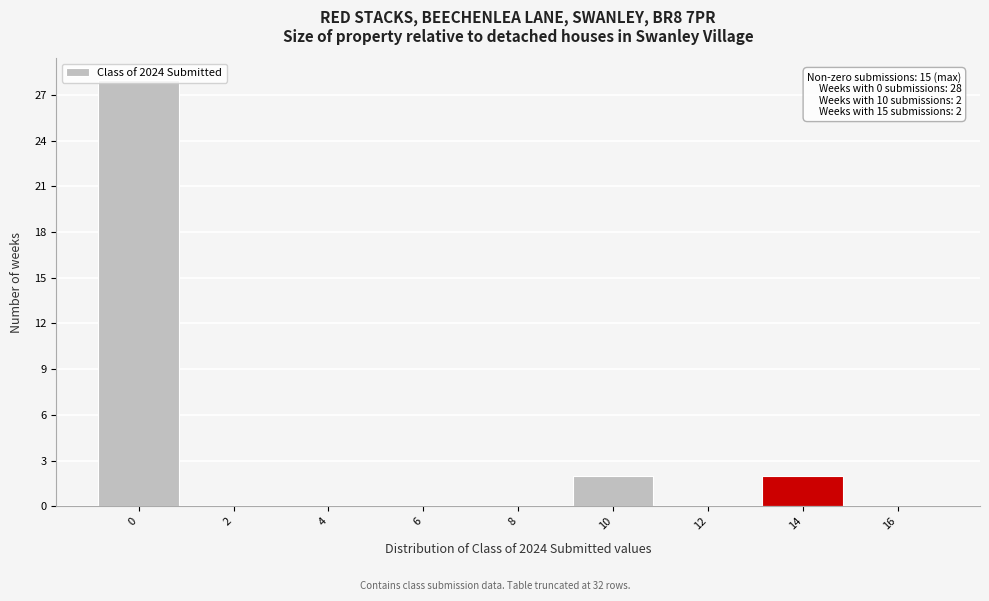

Which has a higher value, 10 or 16?

10